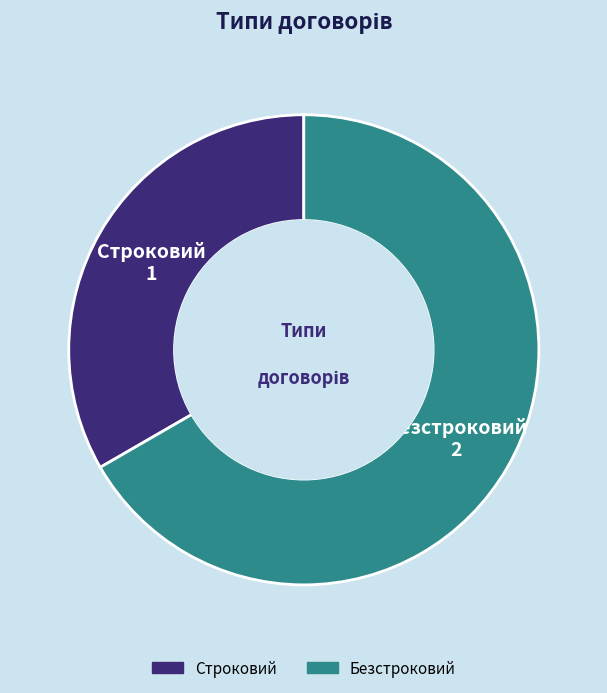

Which category accounts for the majority?

Безстроковий